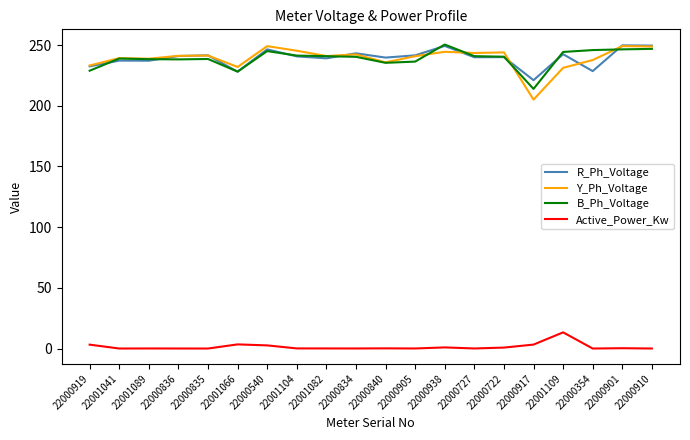

What position from the right is 22000835?

16